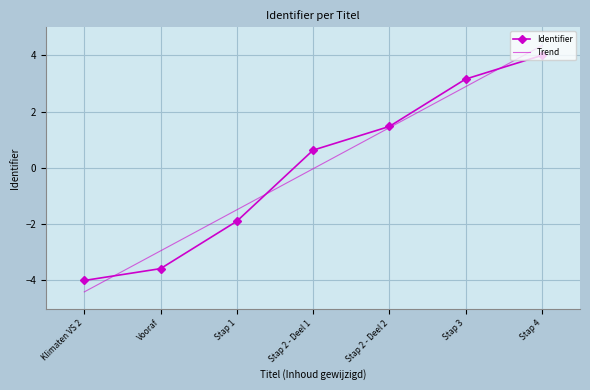

What is the difference between the maximum and minimum values in the Identifier series?

8.0